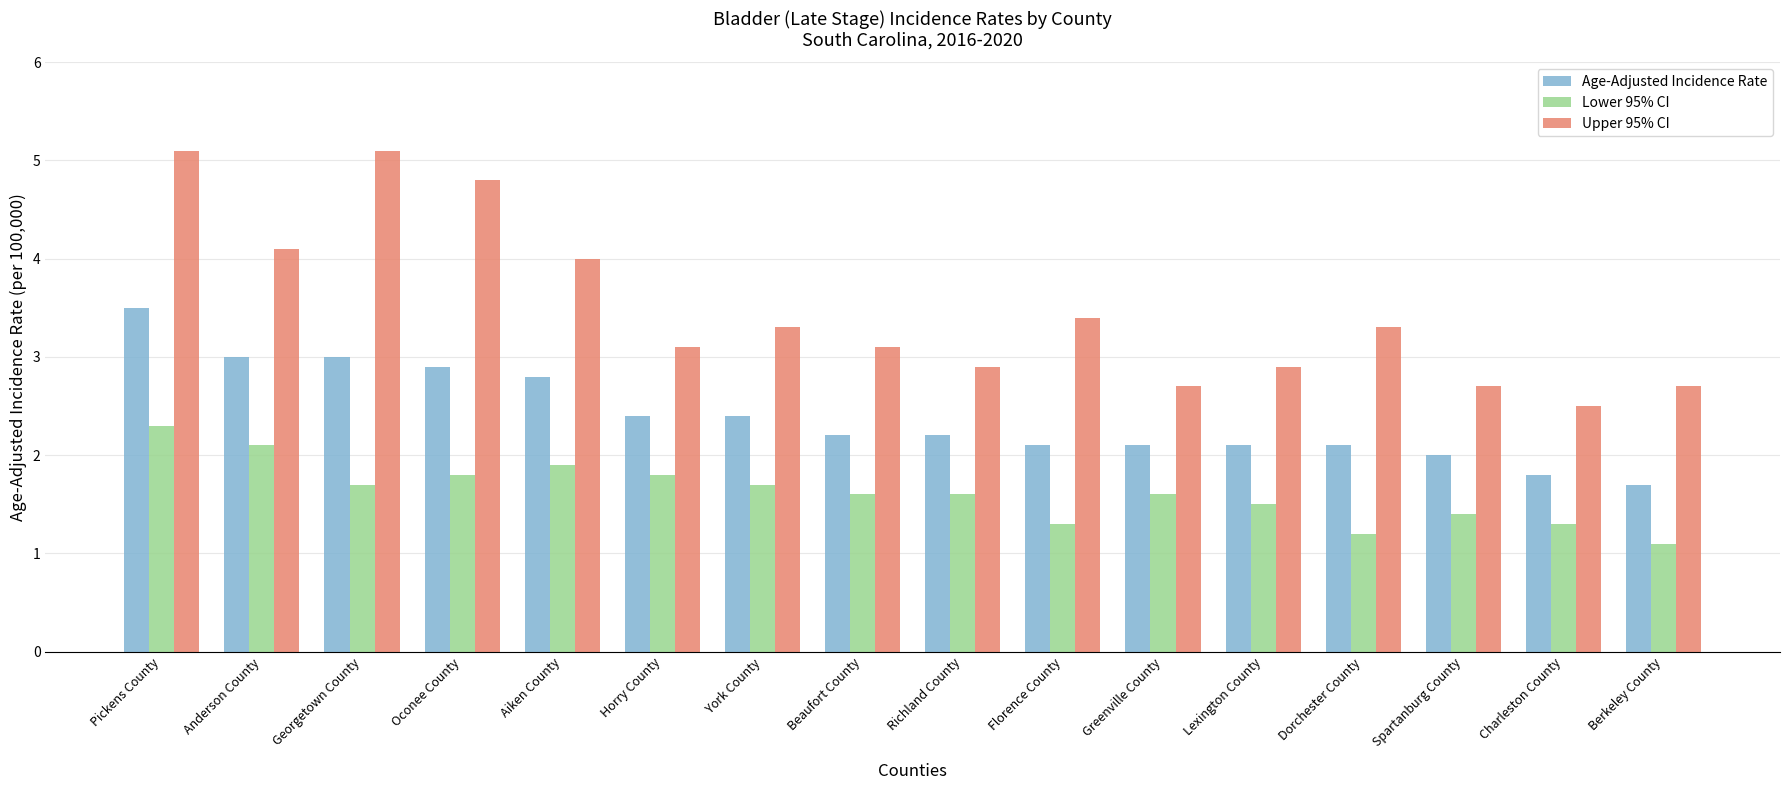

What is the highest value of the Age-Adjusted Incidence Rate series?

3.5